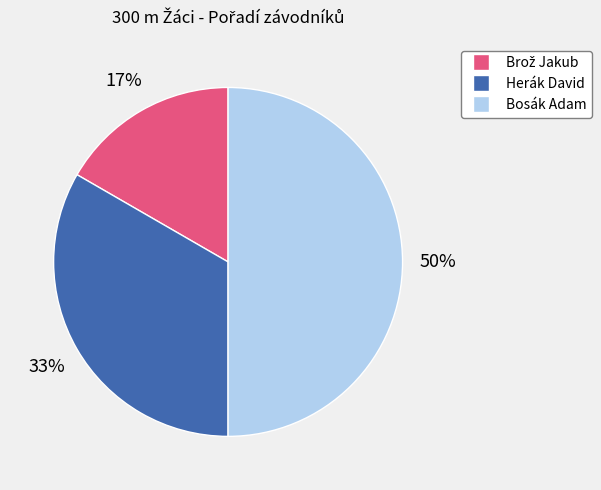

What is the largest slice in the pie chart?

Bosák Adam